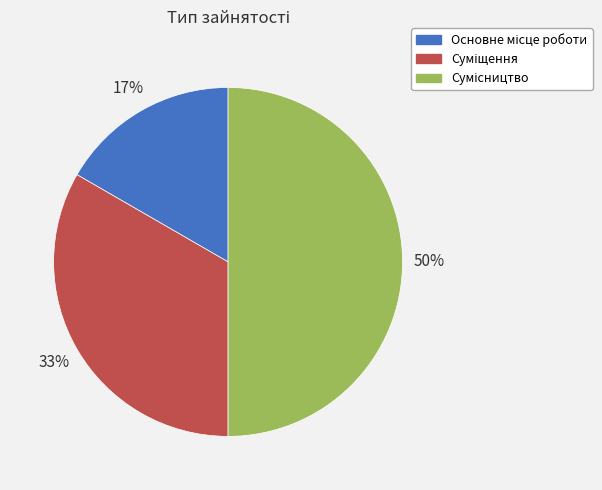

Count the number of slices in the pie.

3